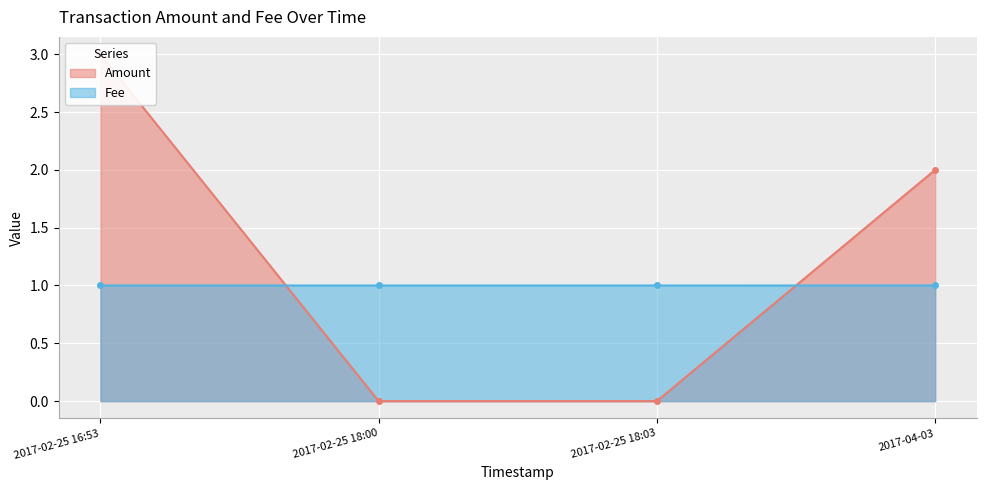

True or false: Fee has more than 0 points higher than both neighbors.

False